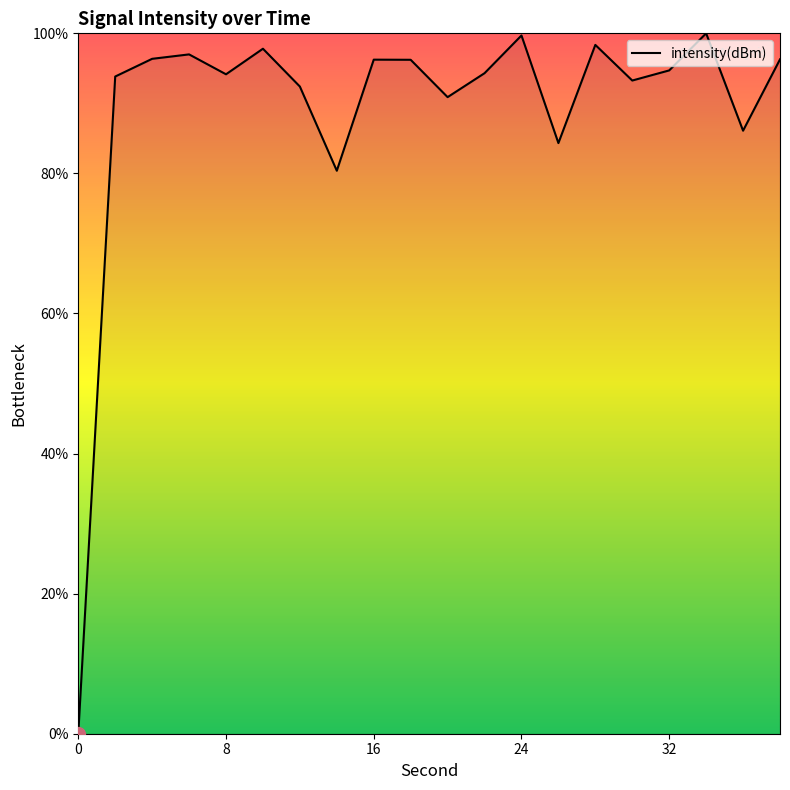

What is the greatest value displayed?

100.0